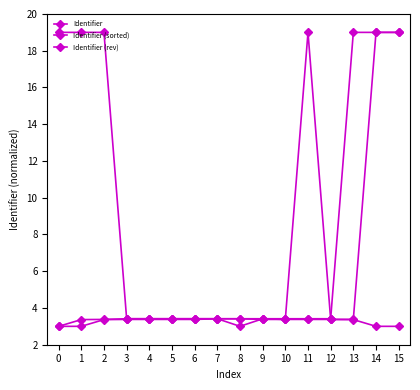

Does the chart have visible grid lines?

No